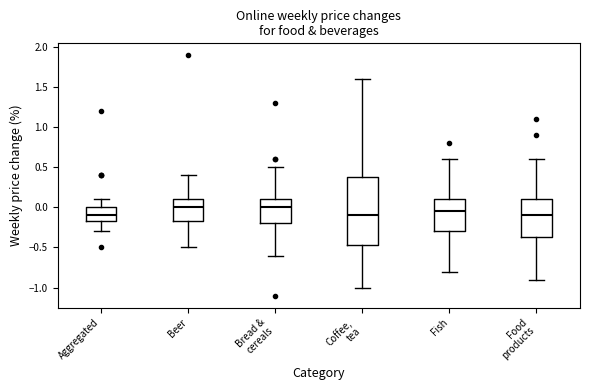

Reading left to right, read every box against the y-axis: the position of its median line, the range the box covers, and the ends of its whiskers. The values are not printed on the chart, so give them approximately, as read against the axis.

Aggregated: median -0.10, box -0.15 to 0.00, whiskers -0.30 to 0.10
Beer: median 0.00, box -0.15 to 0.10, whiskers -0.50 to 0.40
Bread & cereals: median 0.00, box -0.20 to 0.10, whiskers -0.60 to 0.50
Coffee, tea: median -0.10, box -0.45 to 0.40, whiskers -1.00 to 1.60
Fish: median -0.05, box -0.30 to 0.10, whiskers -0.80 to 0.60
Food products: median -0.10, box -0.35 to 0.10, whiskers -0.90 to 0.60